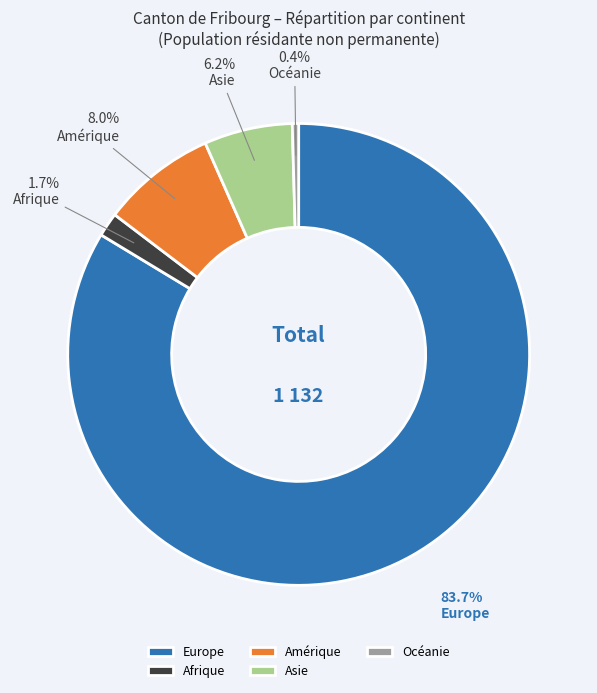

Is there any slice that represents more than half of the pie?

Yes